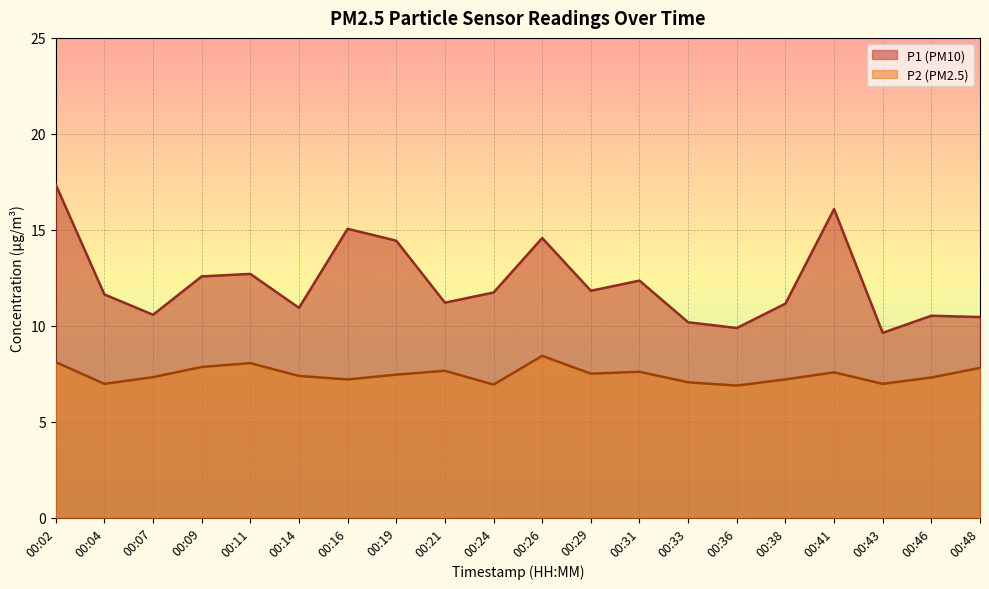

At which category is the sum across all series the highest?

00:02